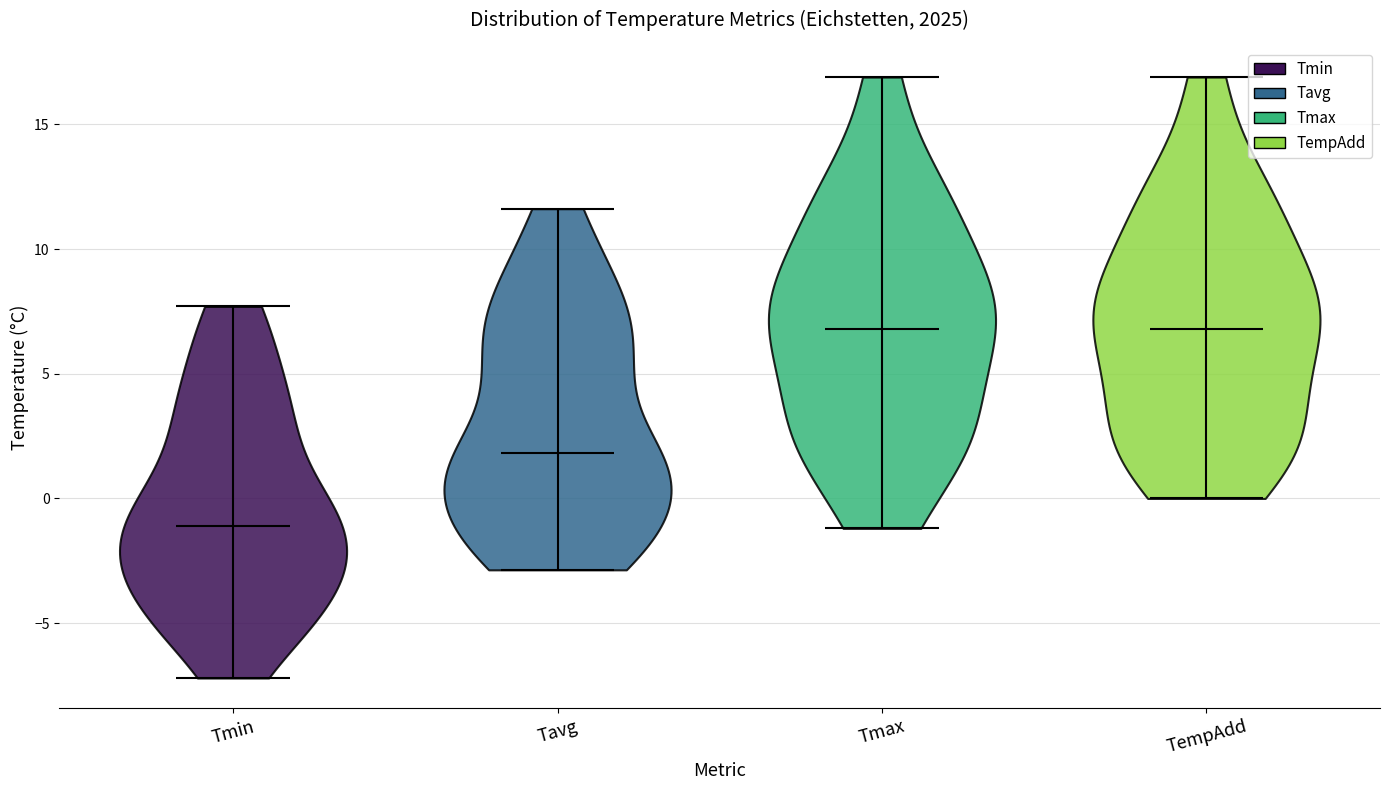

Which violin has the lowest median line?

Tmin